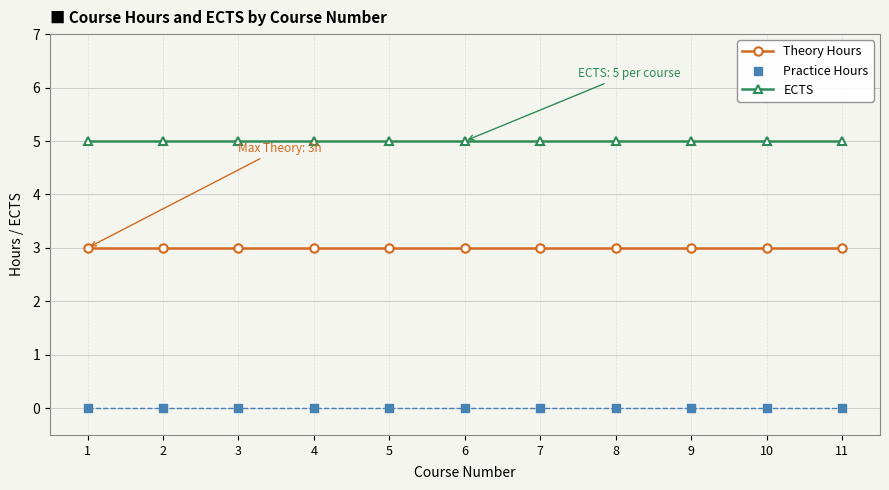

Which series has the largest Y range (max minus min)?

Theory Hours